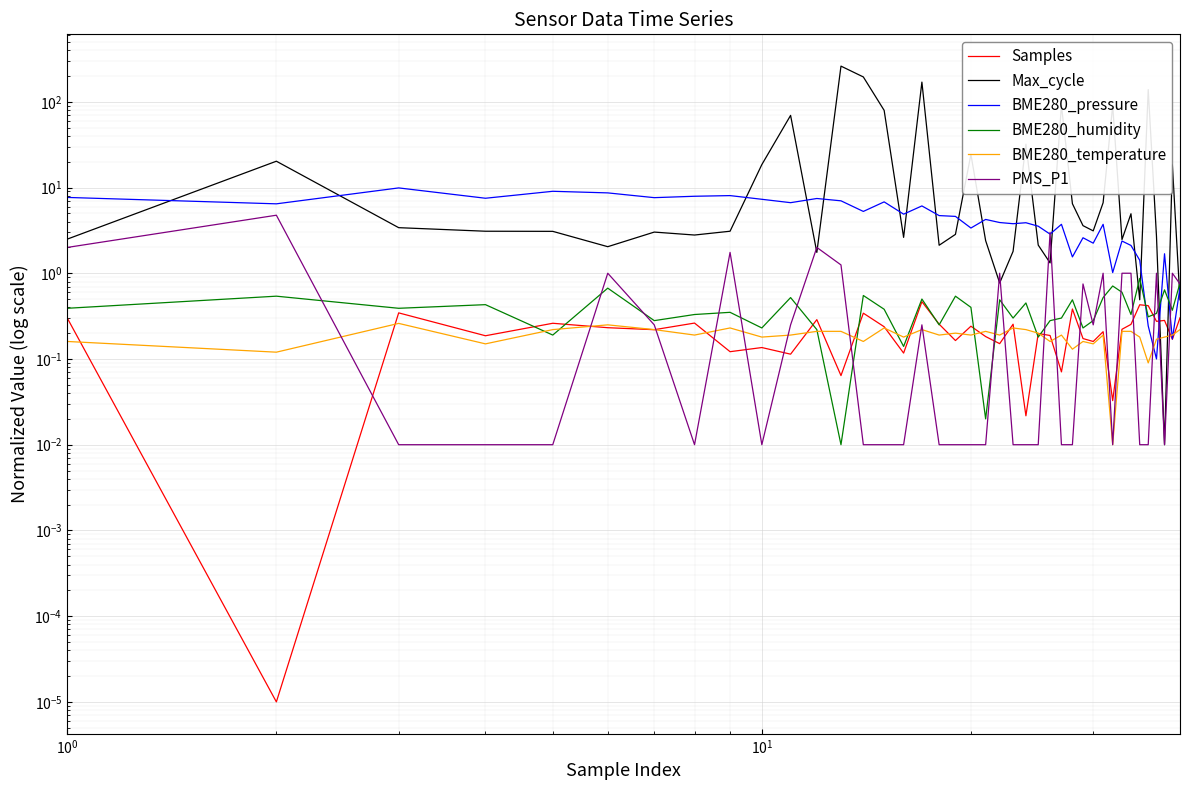

Which series has the widest spread of values?

Max_cycle